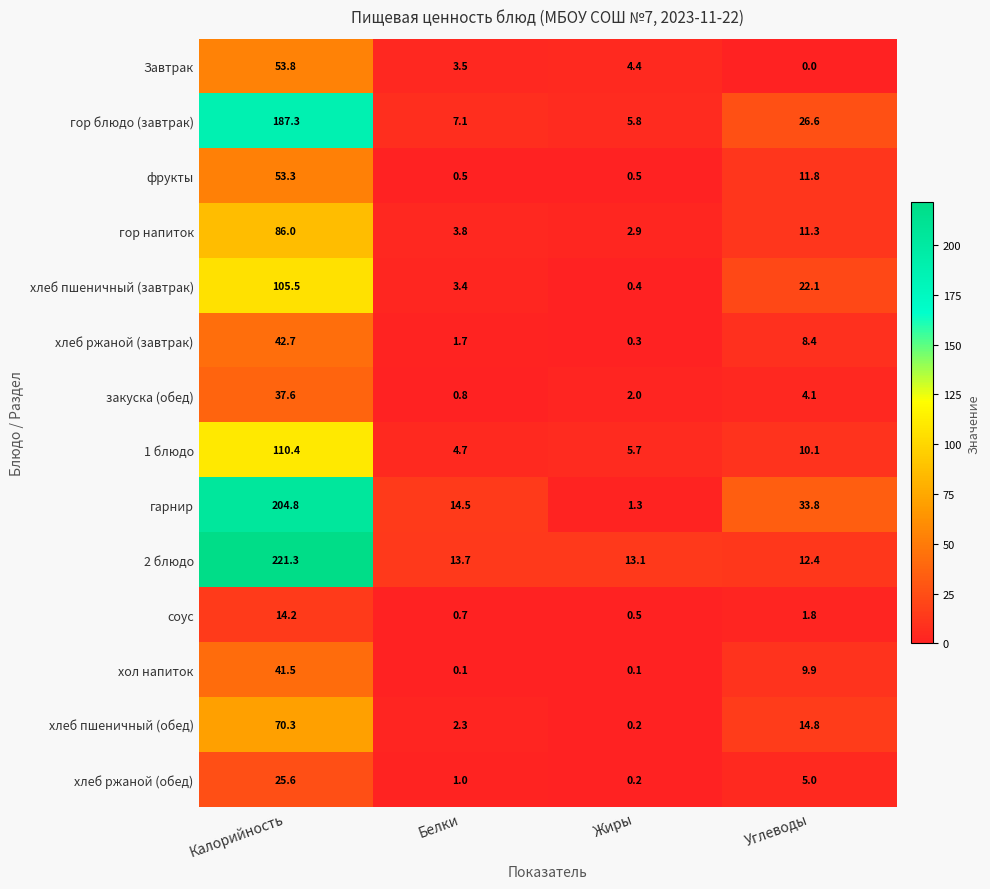

What is the total value across all series at Калорийность?

1254.3